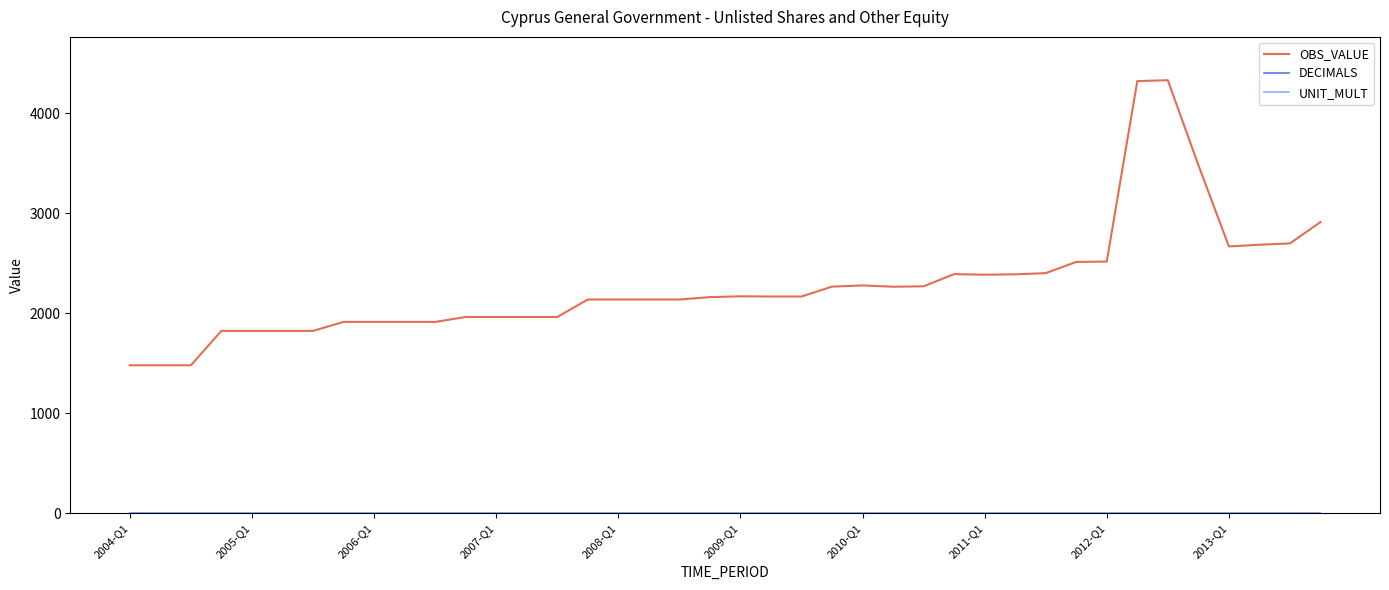

Which series has the largest total across all categories?

OBS_VALUE